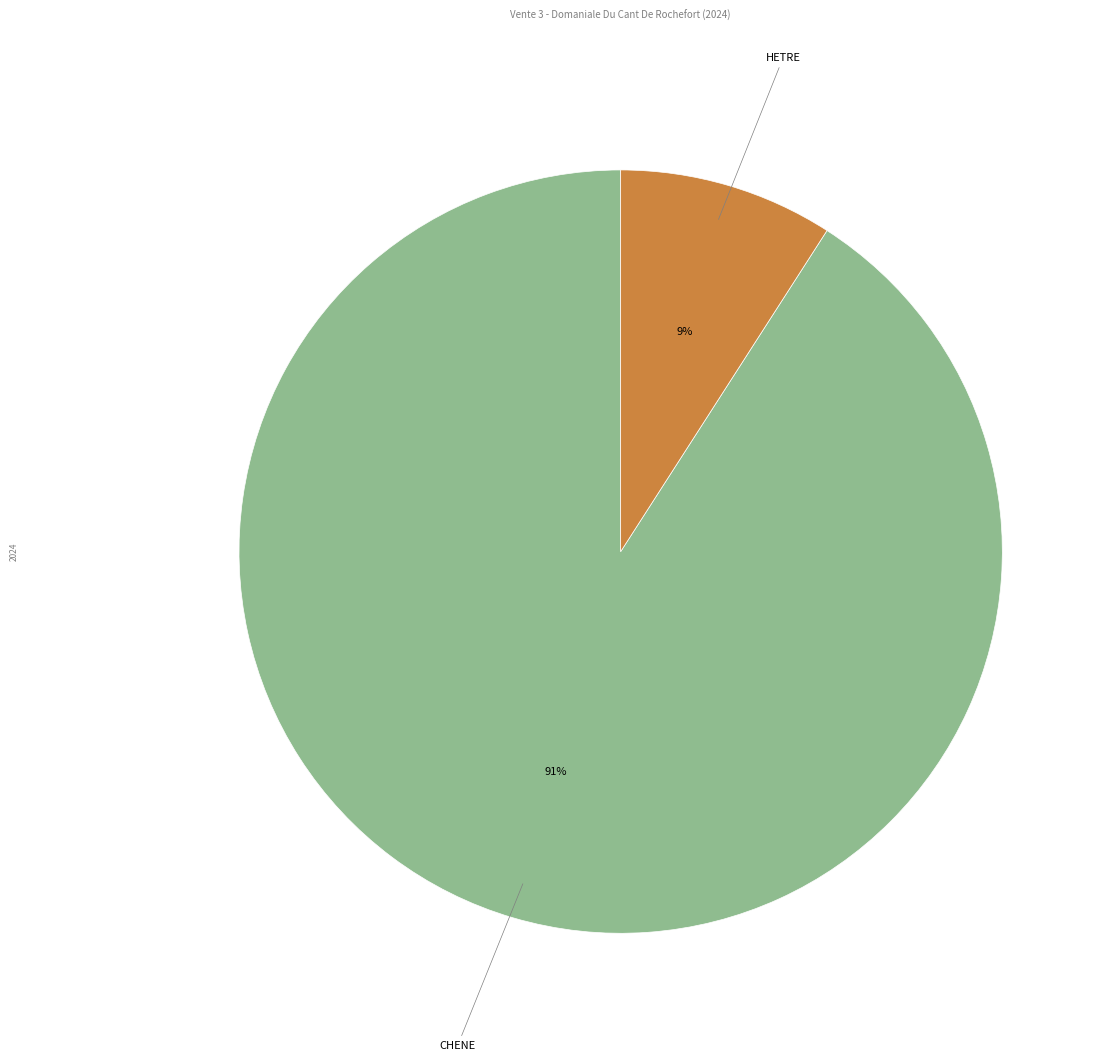

To the nearest percent, what is the difference between the largest and smallest slice percentages?

82%